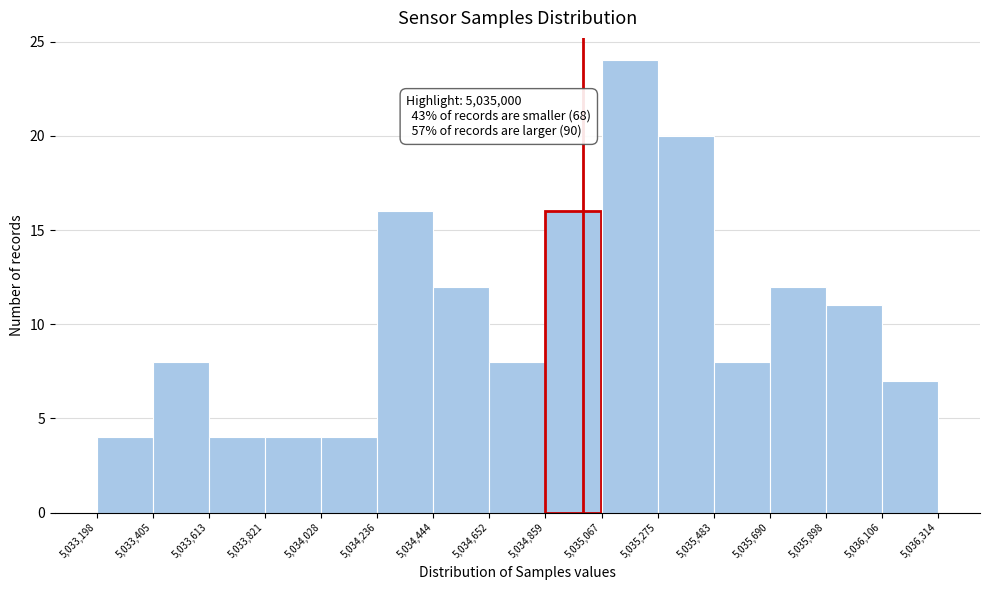

Which range on the x-axis has the tallest bar?

5,035,067 to 5,035,275